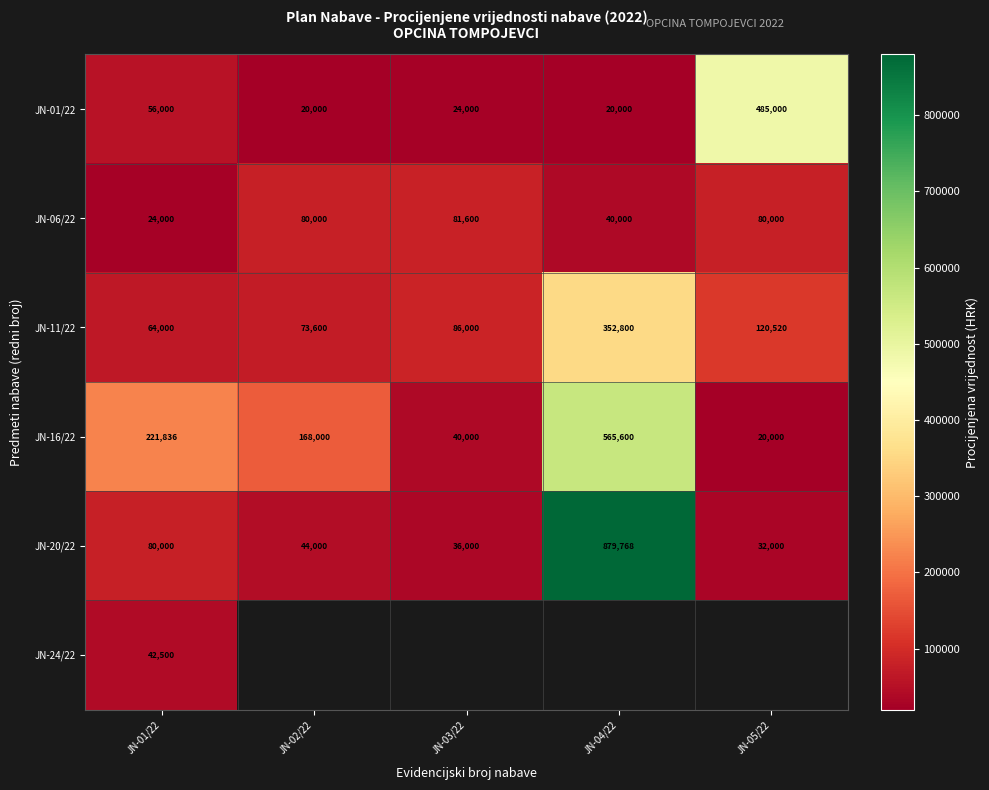

What is the difference between the highest and lowest values at JN-04/22?

859768.0